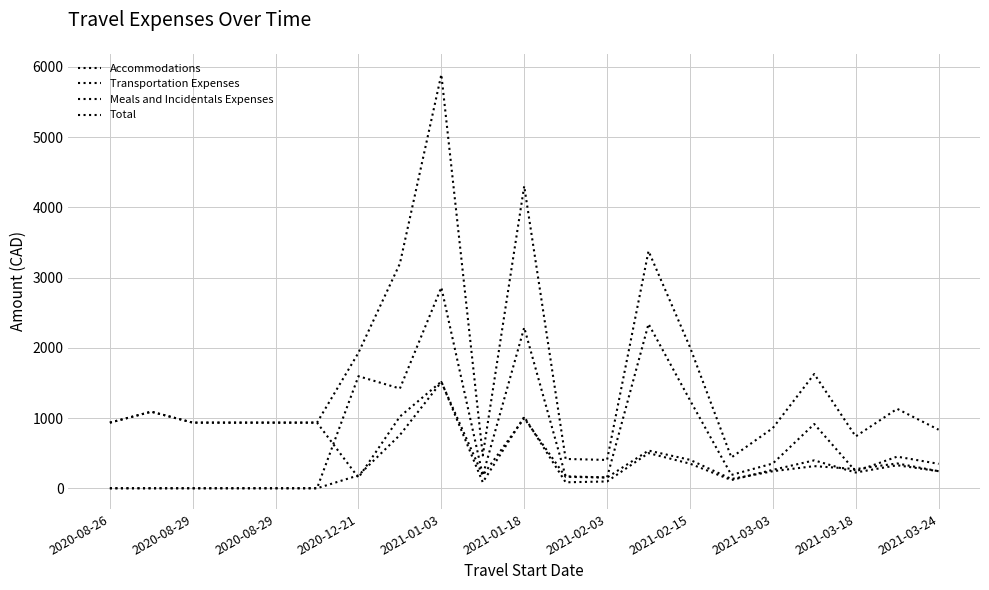

Does the chart display data point markers on the line(s)?

No